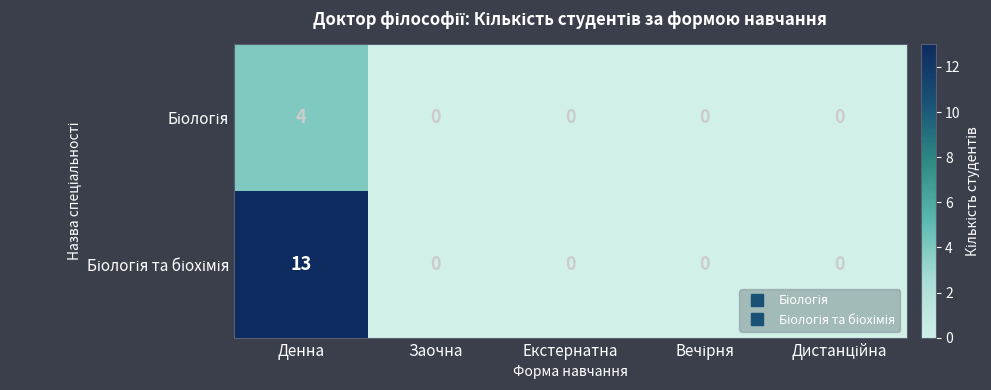

How many categories are shown in the chart?

5